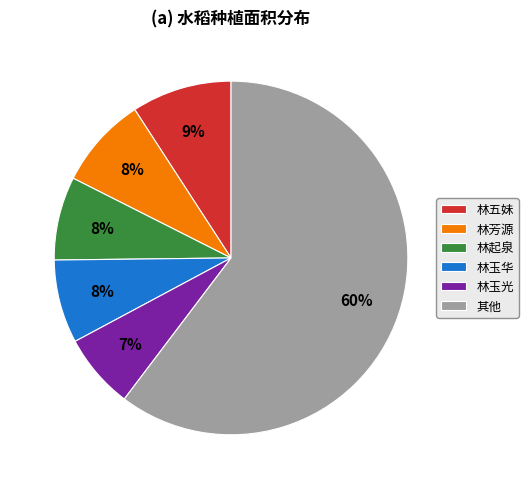

What percentage is the 林玉华 slice, to the nearest percent?

8%